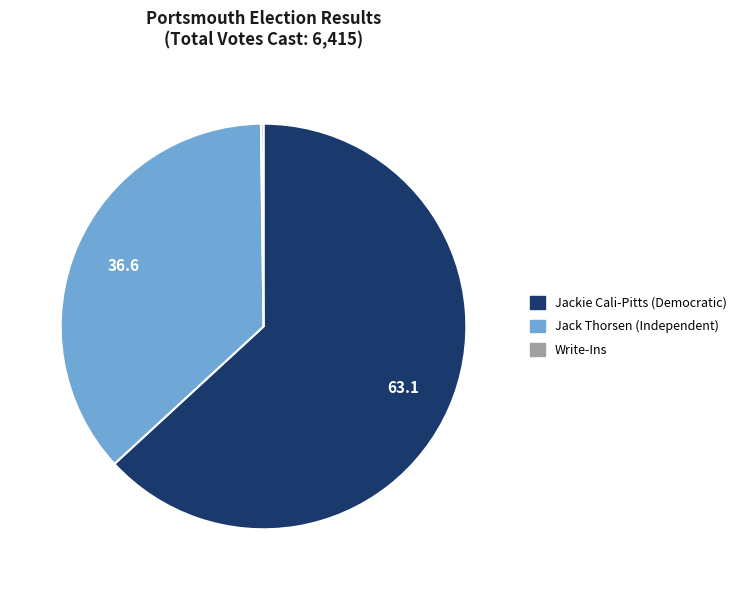

Is it true that Jack Thorsen (Independent) is 37% of the pie?

True